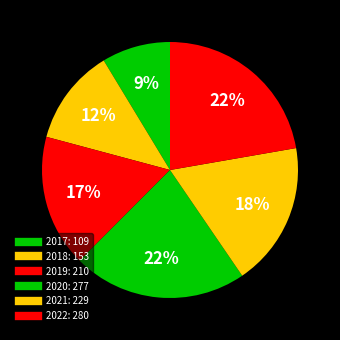

How many segments does this pie chart have?

6